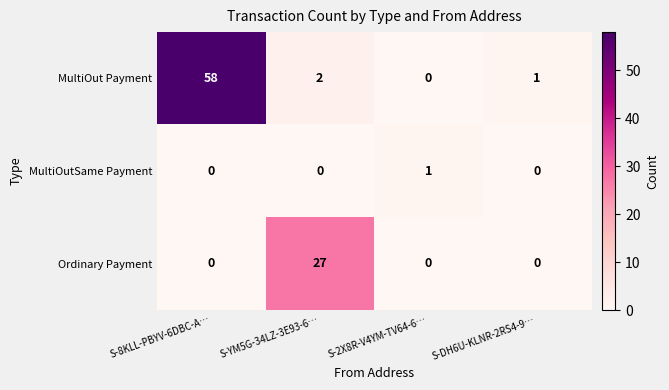

Rank the series by their maximum value, from highest to lowest.

MultiOut Payment, Ordinary Payment, MultiOutSame Payment